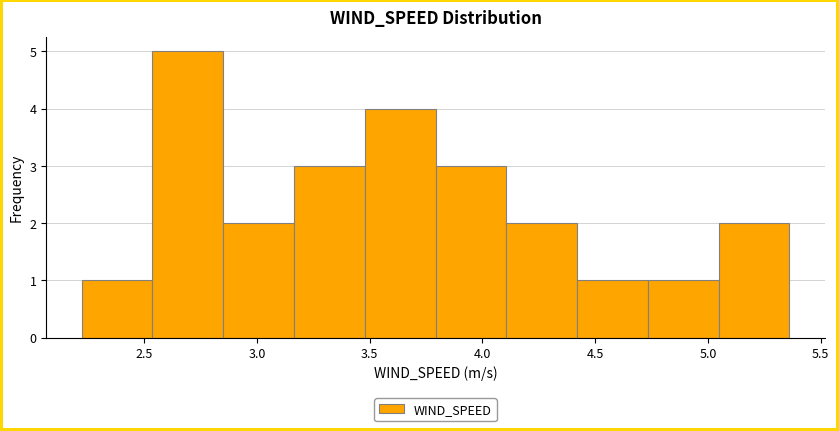

Reading left to right, transcribe this chart: for each bar, give the range it covers on the x-axis and its height. Neither the bar edges nor the heights are printed on the chart, so give them approximately, as read against the axes.

2.20 to 2.55: 1
2.55 to 2.85: 5
2.85 to 3.15: 2
3.15 to 3.50: 3
3.50 to 3.80: 4
3.80 to 4.10: 3
4.10 to 4.40: 2
4.40 to 4.75: 1
4.75 to 5.05: 1
5.05 to 5.35: 2